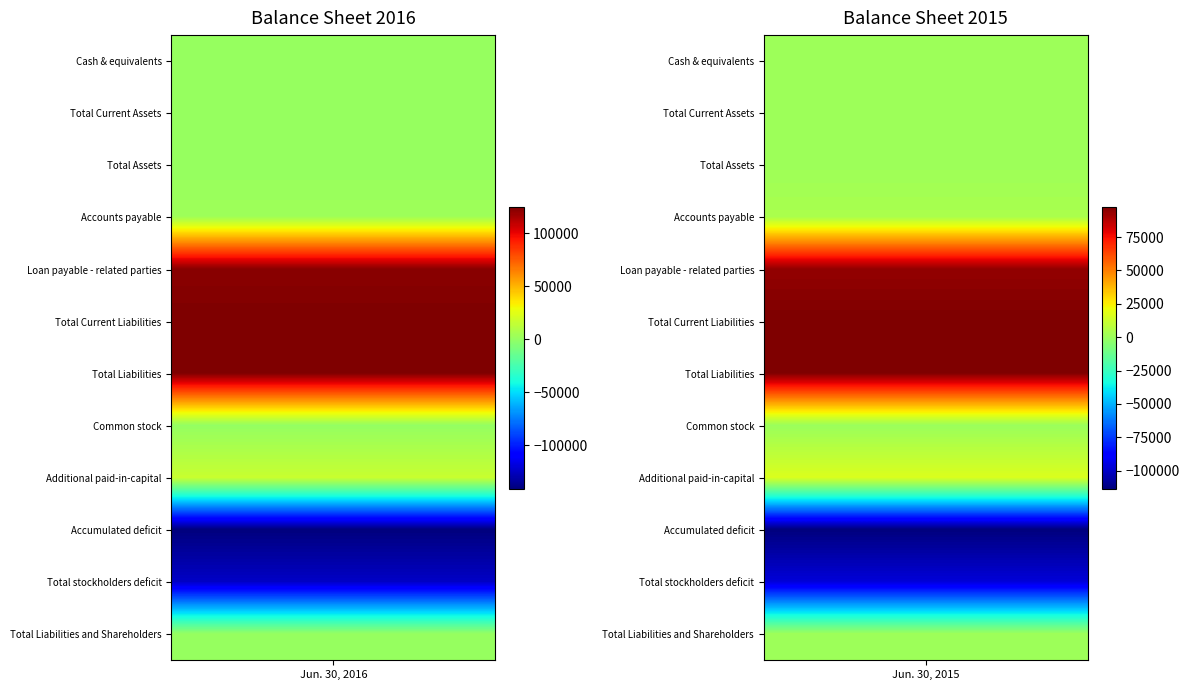

The value of Accounts payable at 0 is 750. True or false?

False